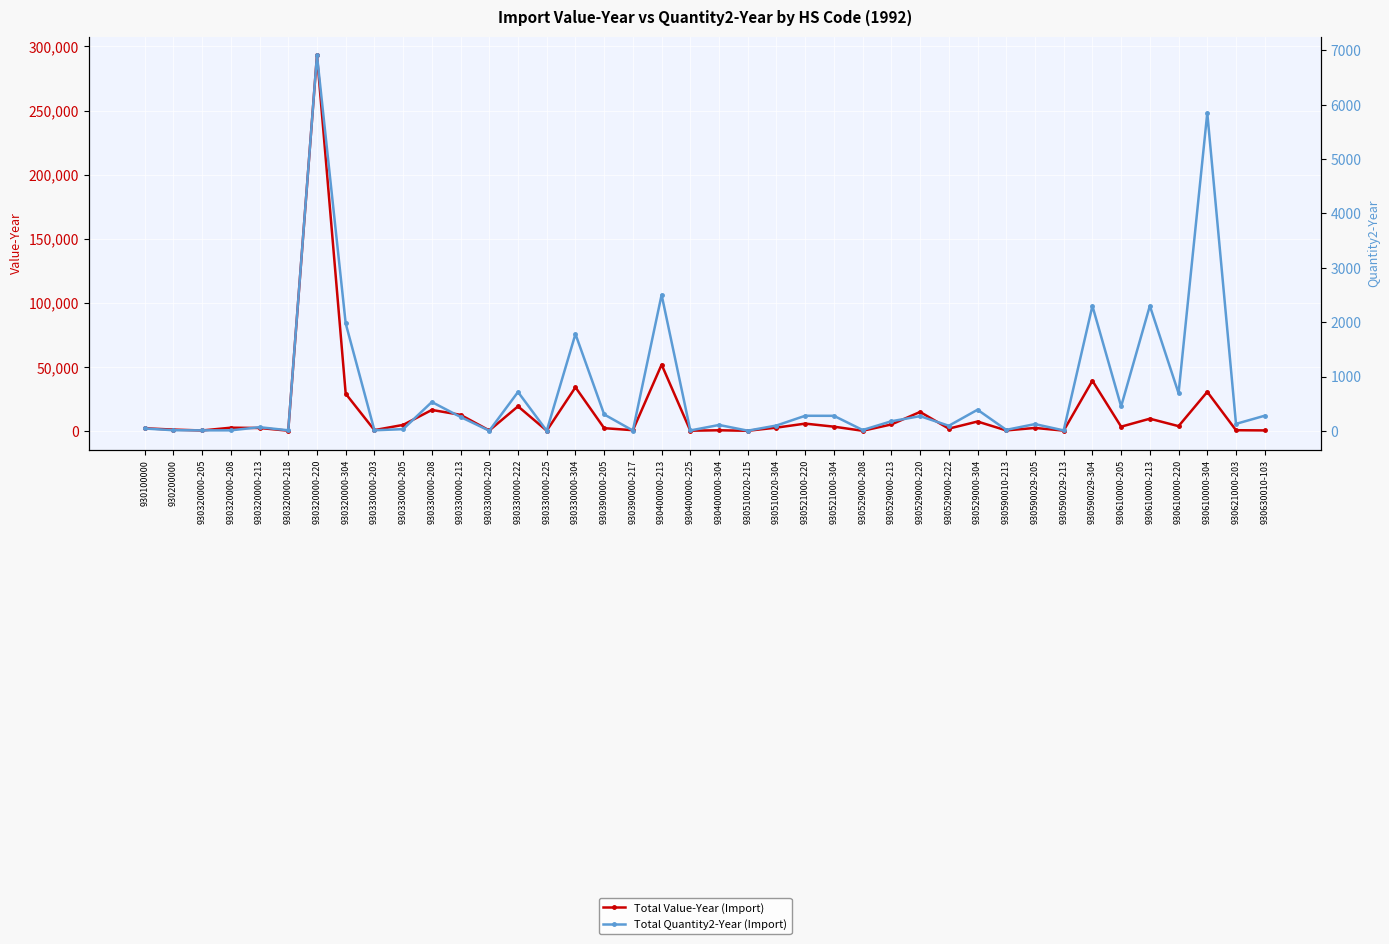

Count the number of data series in this chart.

2